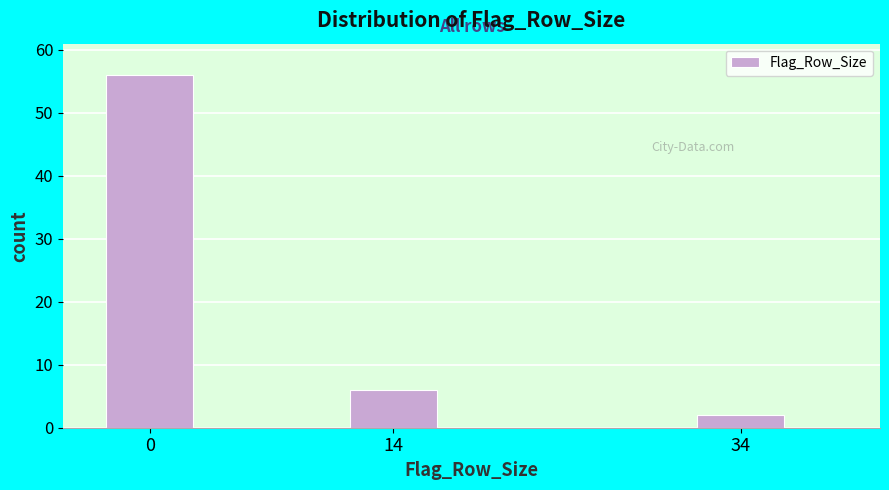

Reading left to right, list all the values displayed in this chart.

0=56	14=6	34=2